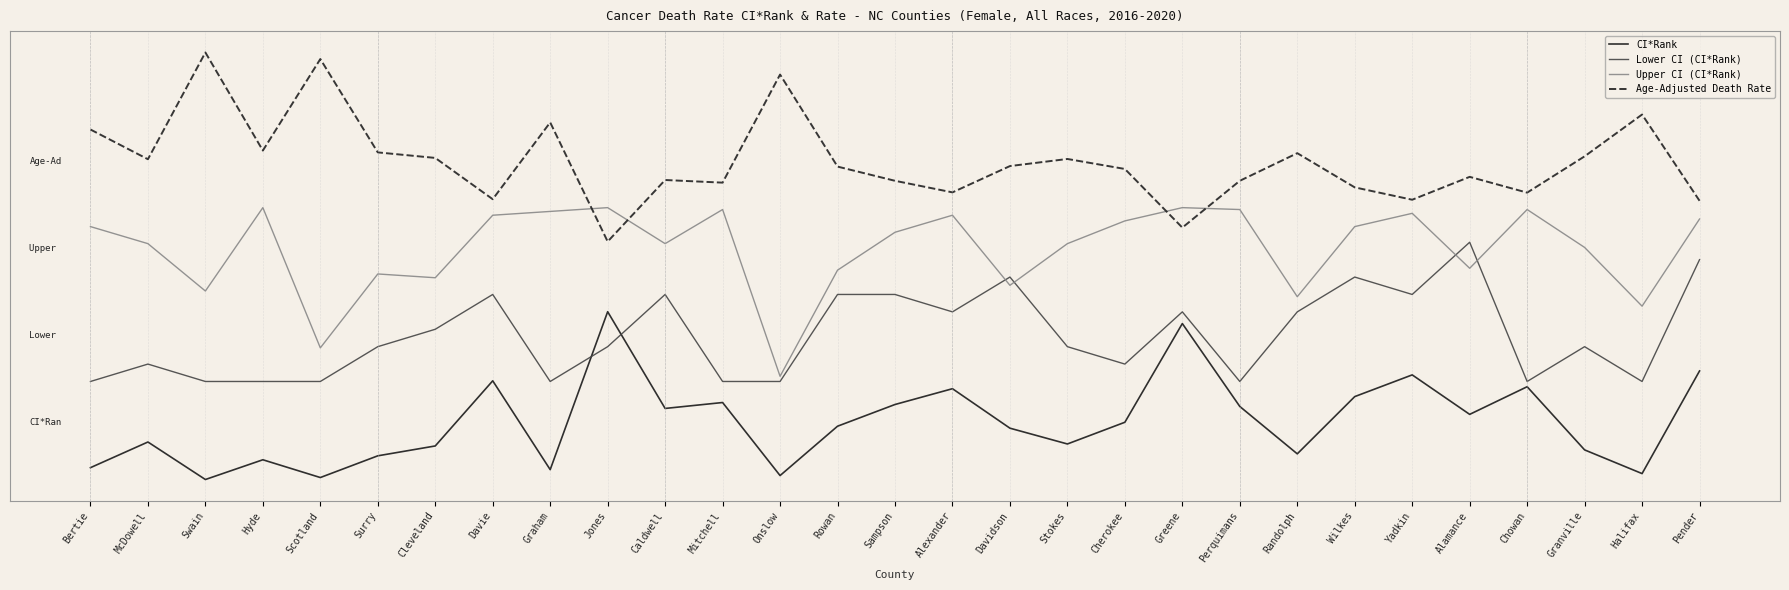

Reading left to right, extract all data points from this chart.

CI*Rank: -15.7	-6.9	-19.8	-13.0	-19.1	-11.6	-8.2	14.3	-16.4	38.1	4.7	6.8	-18.5	-1.4	6.1	11.5	-2.1	-7.5	-0.0	34.0	5.4	-11.0	8.8	16.3	2.7	12.2	-9.6	-17.8	17.7
Lower CI (CI*Rank): 14.0	20.0	14.0	14.0	14.0	26.1	32.1	44.1	14.0	26.1	44.1	14.0	14.0	44.1	44.1	38.1	50.1	26.1	20.0	38.1	14.0	38.1	50.1	44.1	62.1	14.0	26.1	14.0	56.1
Upper CI (CI*Rank): 67.5	61.6	45.3	74.1	25.7	51.2	49.9	71.5	72.8	74.1	61.6	73.4	15.8	52.5	65.6	71.5	47.2	61.6	69.5	74.1	73.4	43.3	67.5	72.1	53.1	73.4	60.3	40.0	70.2
Age-Adjusted Death Rate: 101.1	90.8	127.7	93.8	125.4	93.2	91.3	77.0	103.5	62.4	83.6	82.7	120.0	88.3	83.4	79.4	88.4	90.9	87.4	67.2	83.4	92.9	81.1	76.8	84.7	79.3	91.8	106.2	76.5